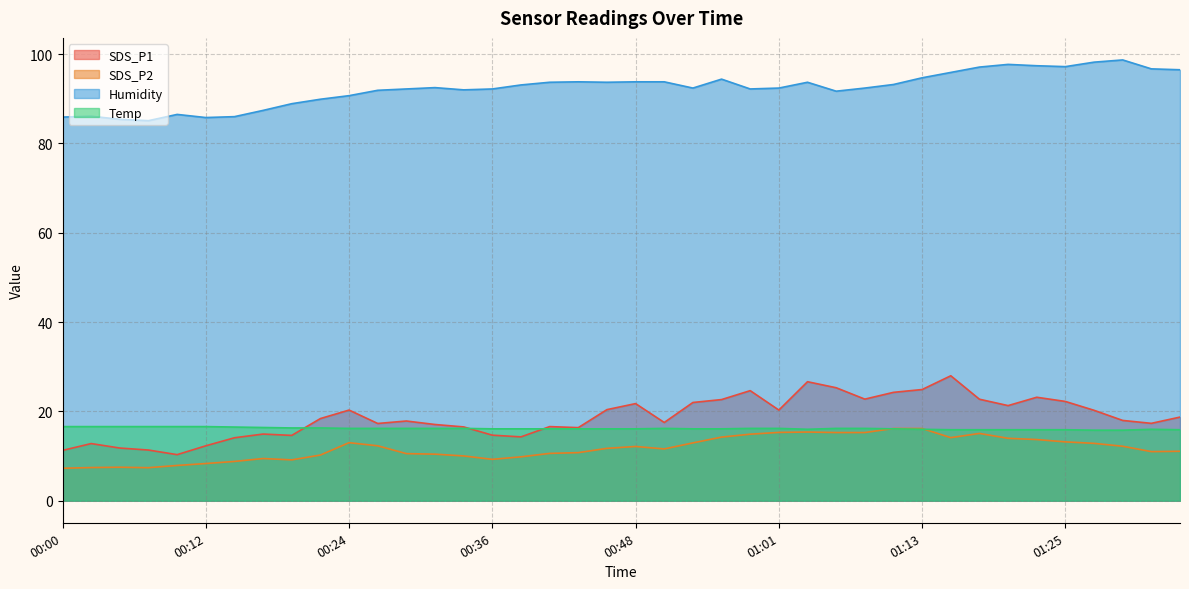

Which has a higher value, 00:41 or 00:56?

00:56